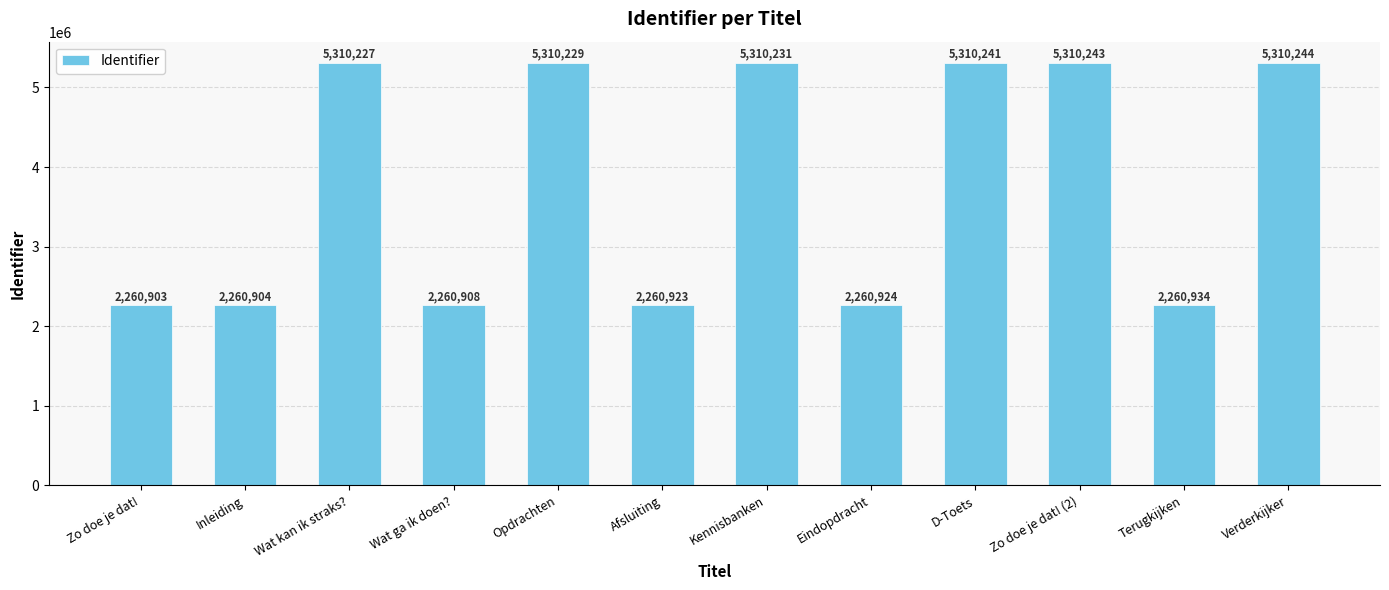

What is the minimum value shown in the chart?

2260903